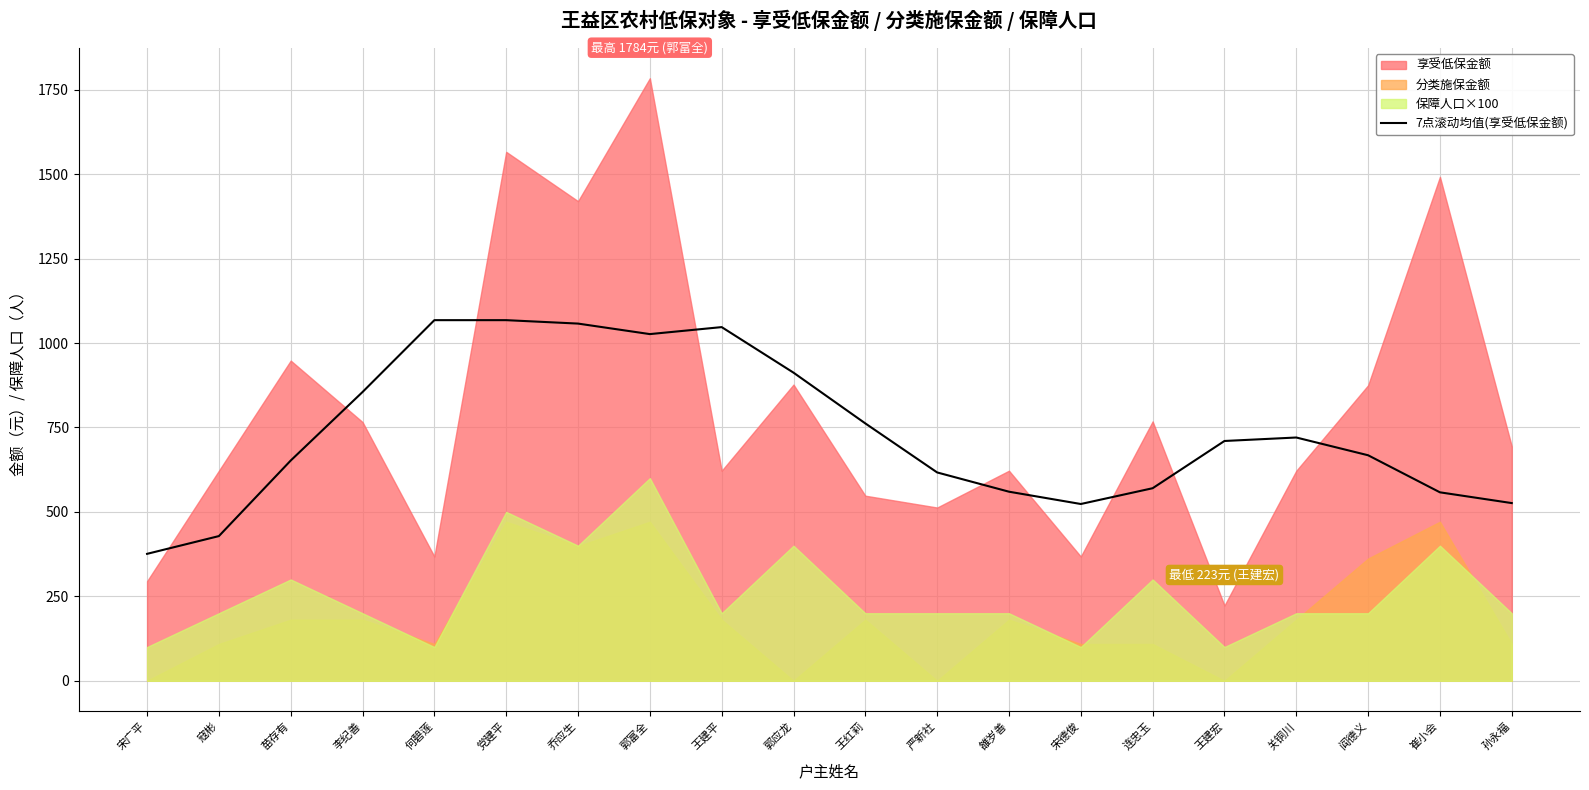

True or false: 7点滚动均值(享受低保金额) has a value of 720.3 at 关铜川.

True